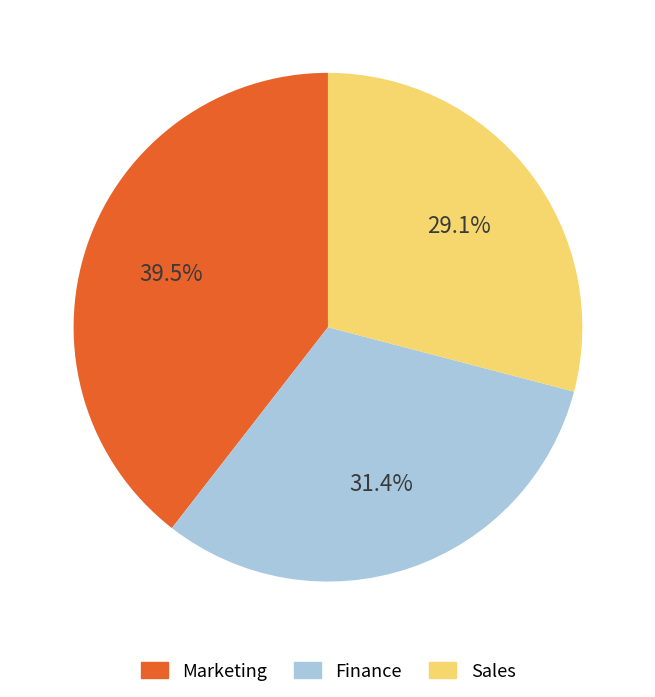

Is there a majority slice in this chart?

No